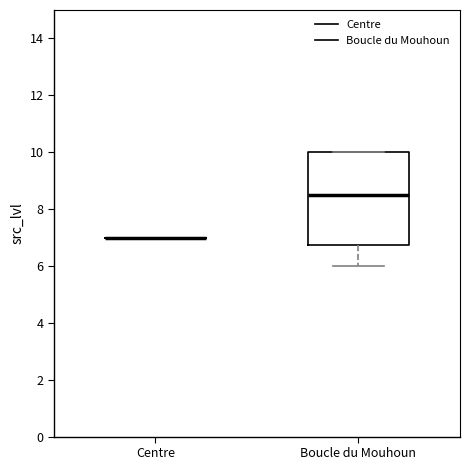

Where is the upper edge of the box for Boucle du Mouhoun on the y-axis? The values are not printed on the chart, so give them approximately, as read against the axis.

10.0